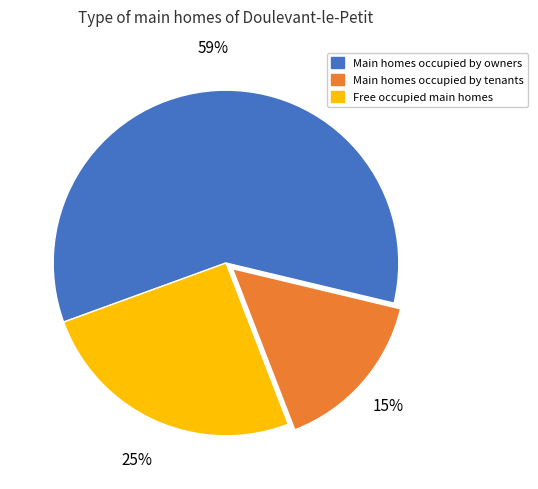

To the nearest percent, what percentage of the pie is Main homes occupied by tenants?

15%